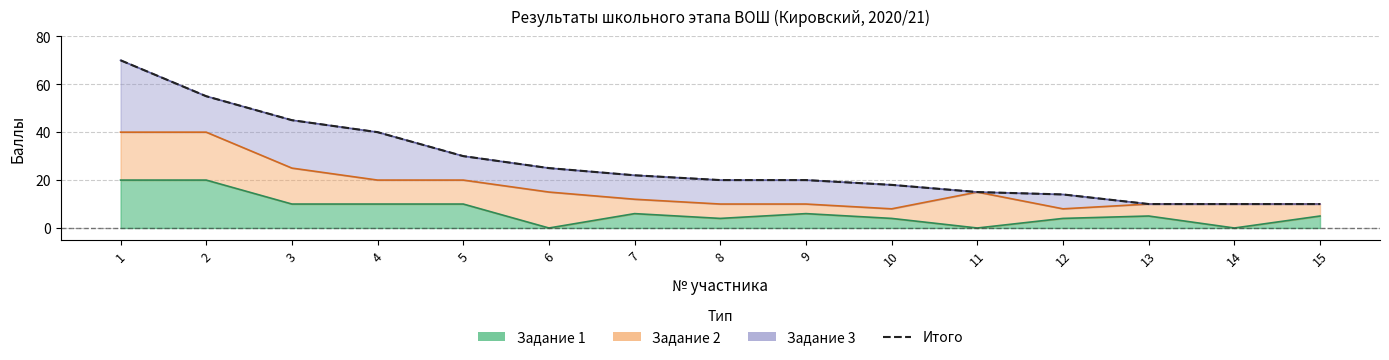

What is the sum of the values at 13 and 11?

25